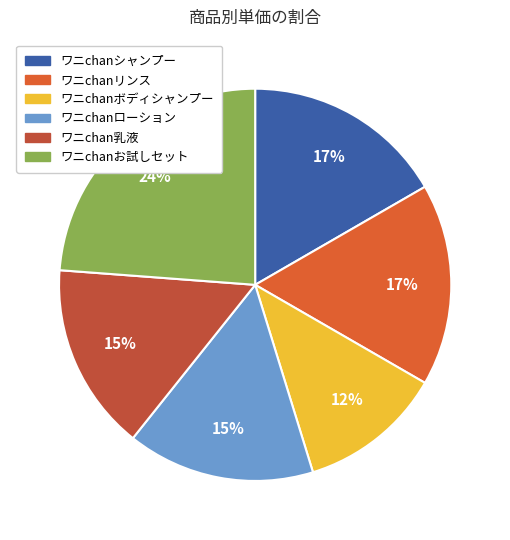

Is there any slice that represents more than half of the pie?

No